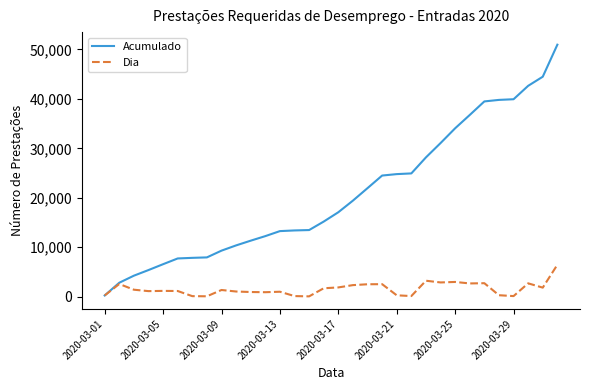

Rank the series by their maximum value, from lowest to highest.

Dia, Acumulado